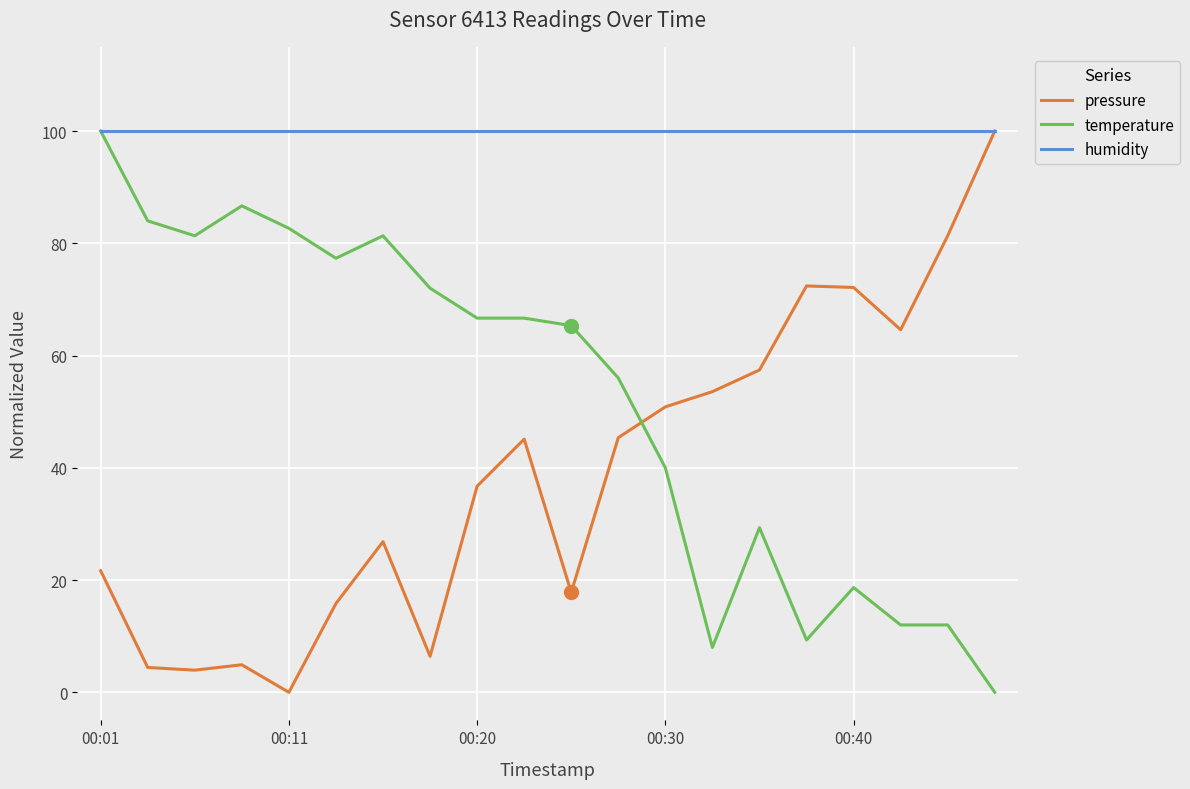

At how many categories does at least one series exceed 23?

20